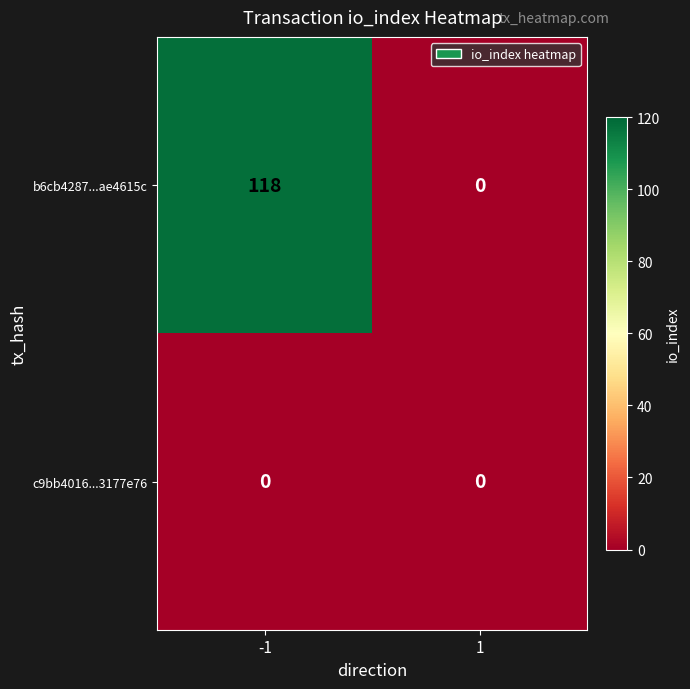

What is the average value of the b6cb4287...ae4615c series?

59